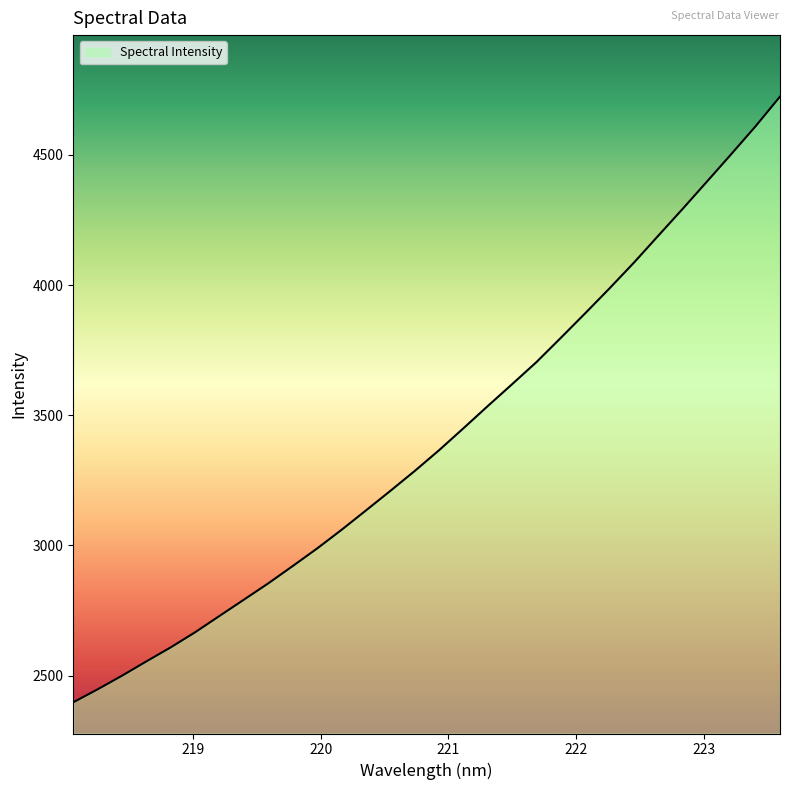

What is the smallest value displayed?

2397.0